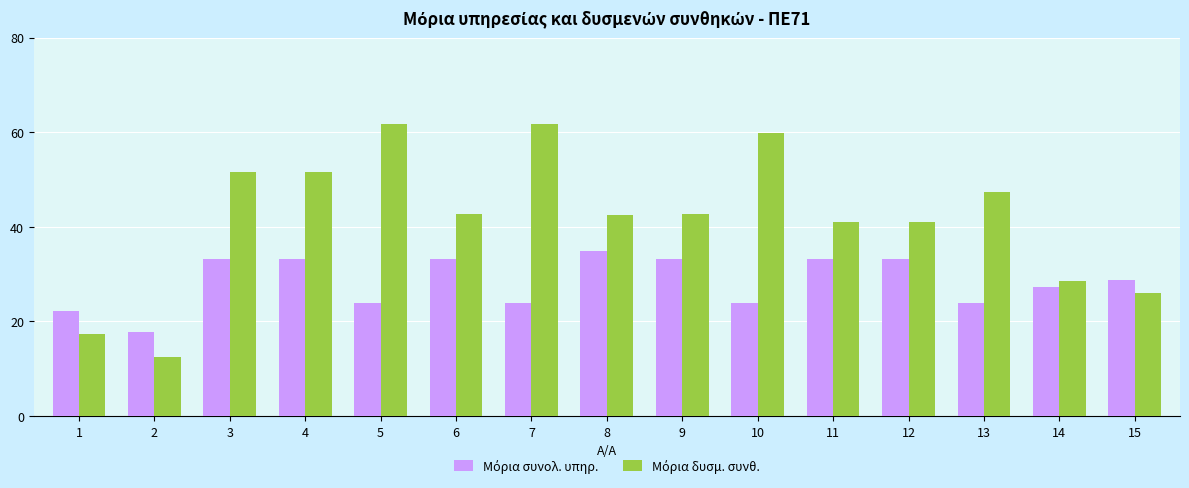

What is the total value across all series at 15?

54.8